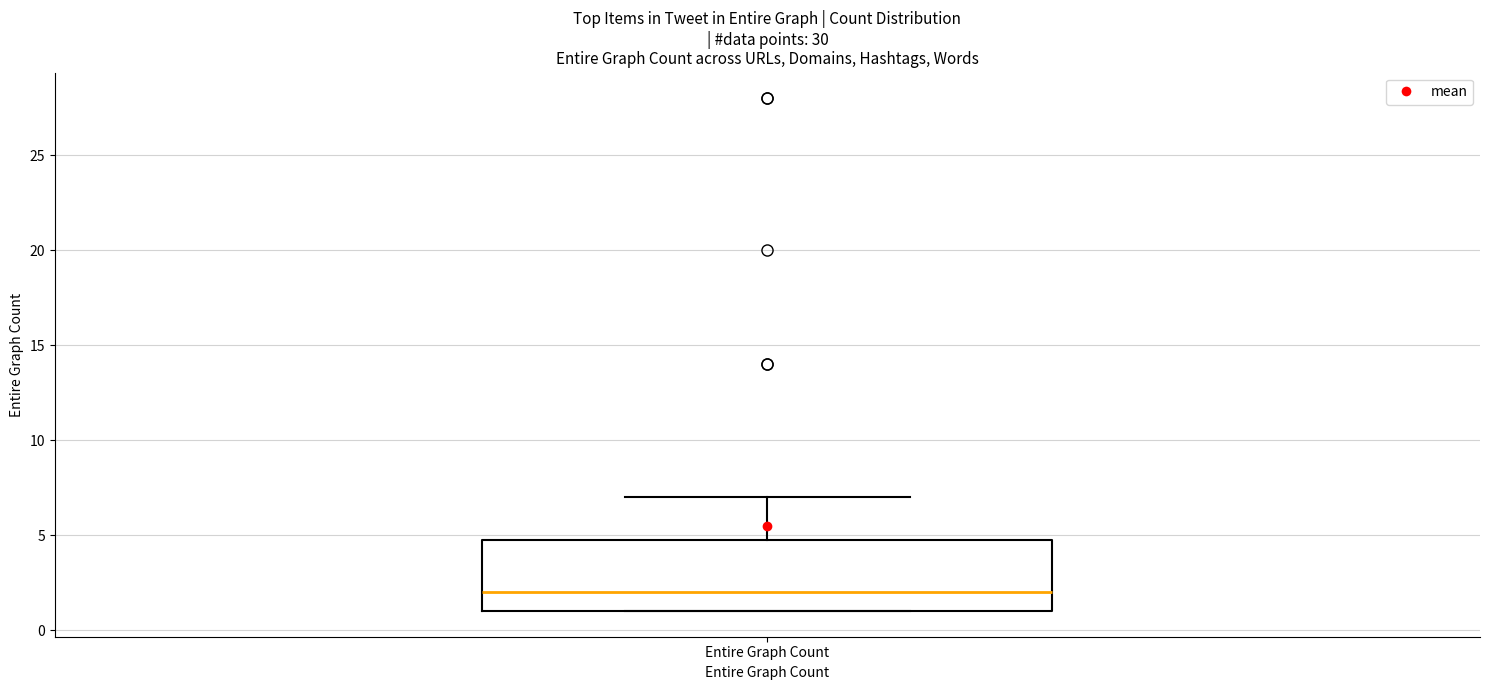

Transcribe this box plot: give where the median line is, the range the box spans, and where the two whiskers end, as read against the y-axis. The values are not printed on the chart, so give them approximately, as read against the axis.

median 2, box 1 to 5, whiskers 1 to 7